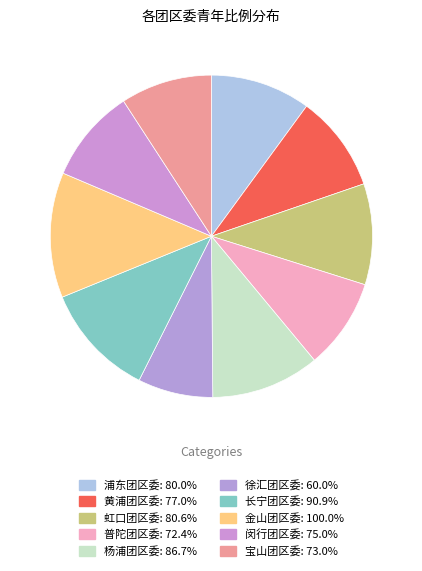

True or false: 虹口团区委 accounts for 10% of the total.

True